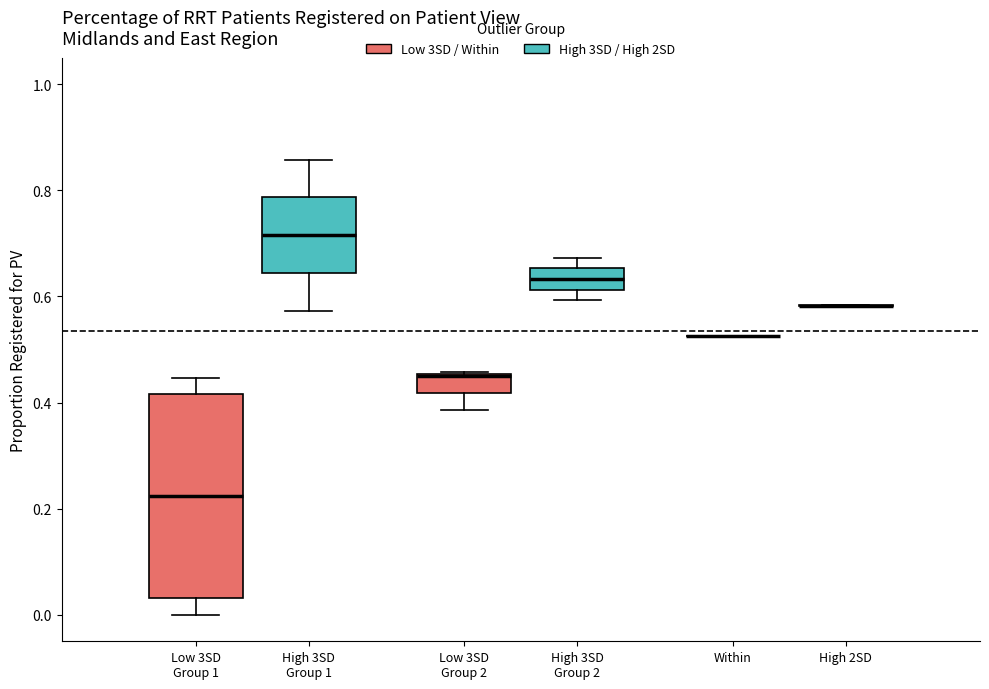

Which box is the tallest, from its lower edge to its upper edge?

Low 3SD Group 1